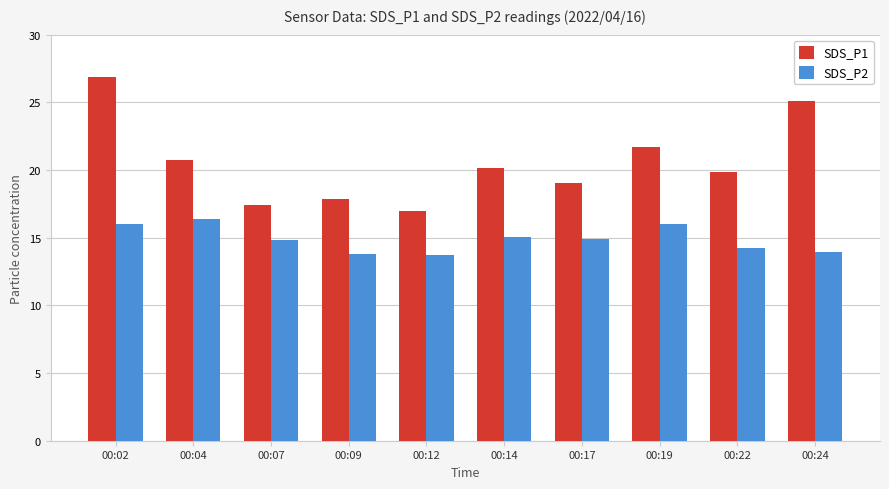

Which series has the widest spread of values?

SDS_P1